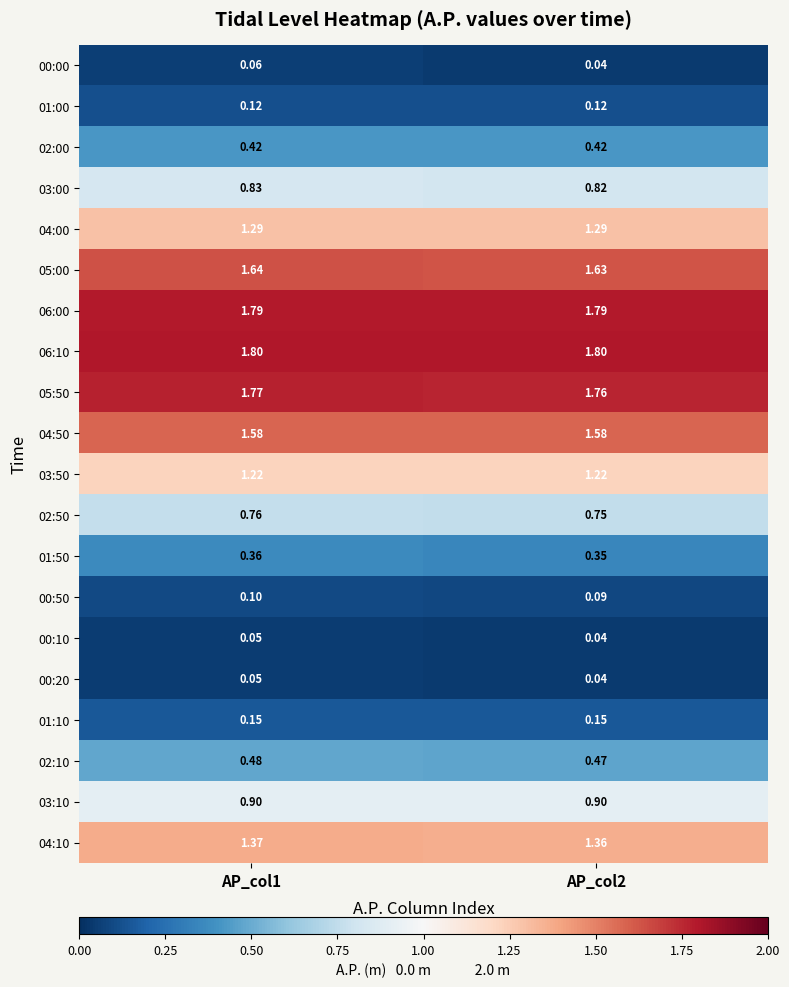

How many categories are shown in the chart?

2